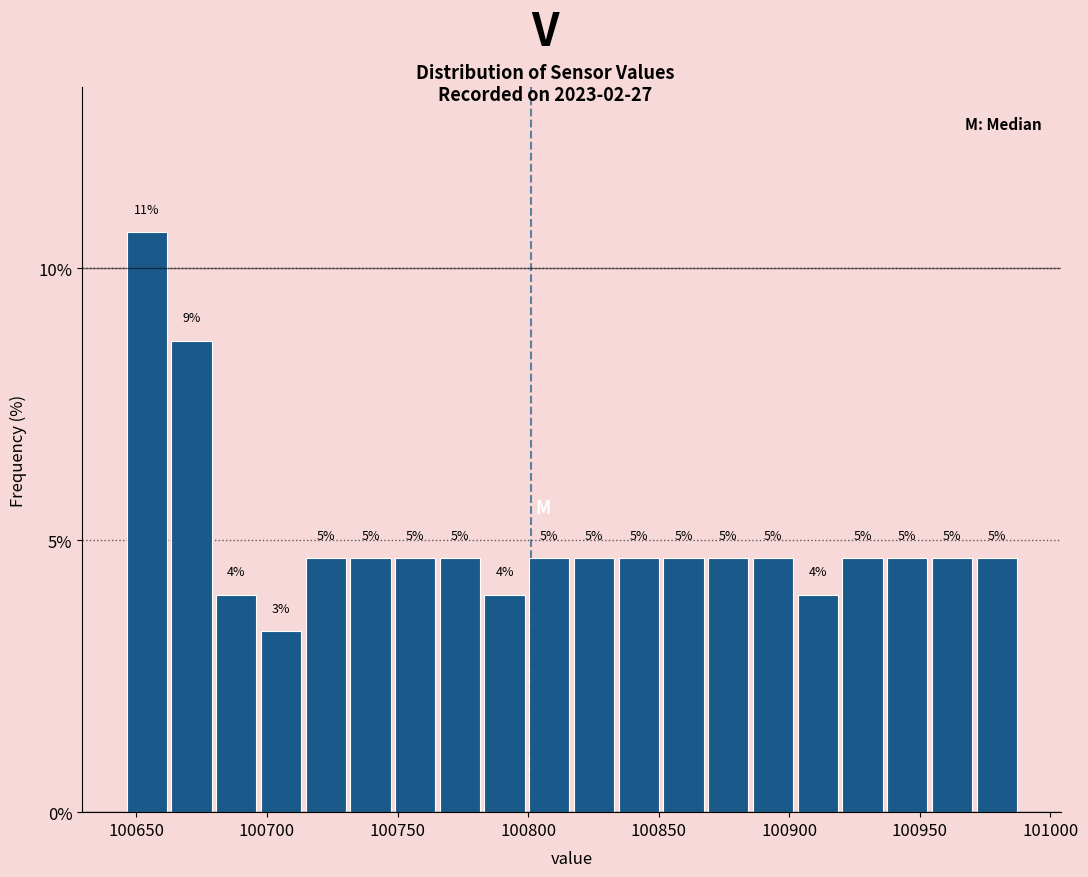

Read against the x-axis, roughly where is the centre of the tallest bar?

100655